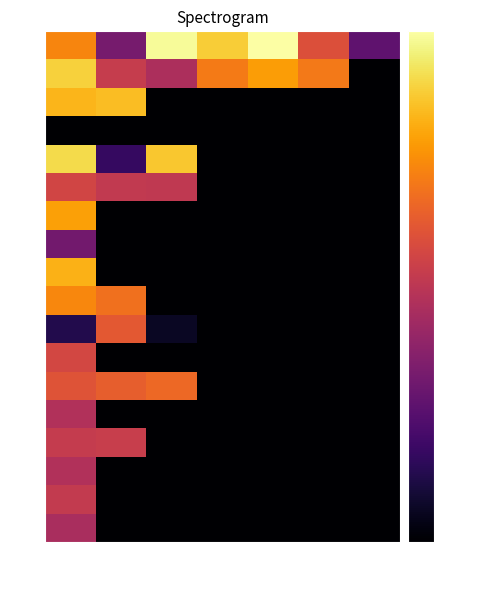

How many categories are shown in the chart?

7